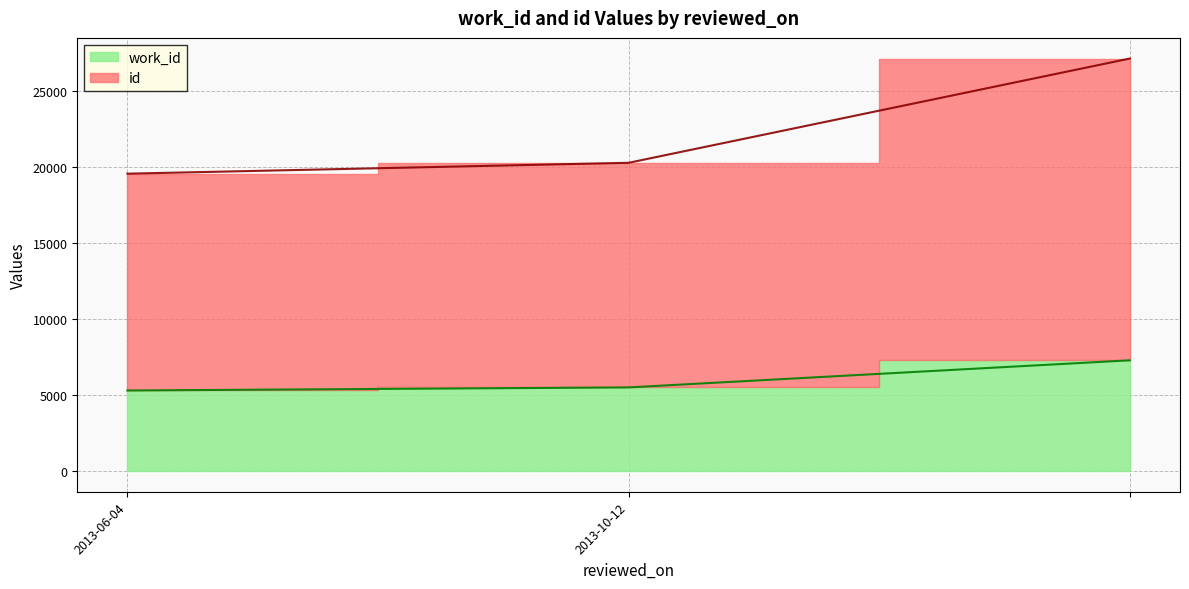

The value of work_id at 2013-10-12 is 2973. True or false?

False